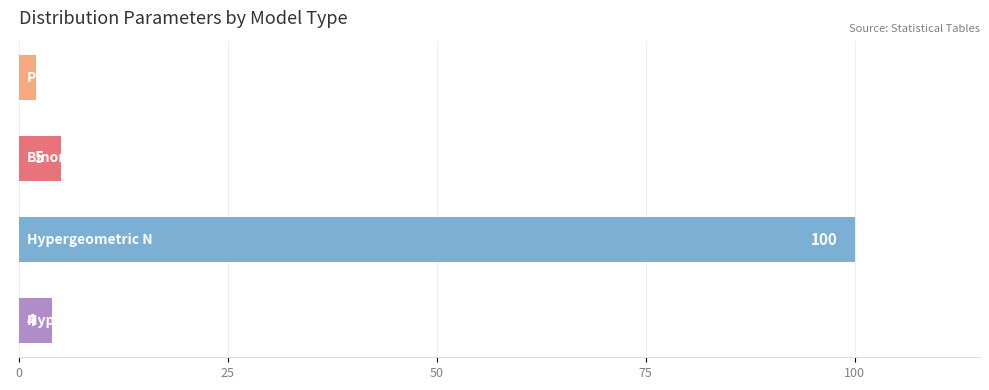

What is the sum of all values?

111